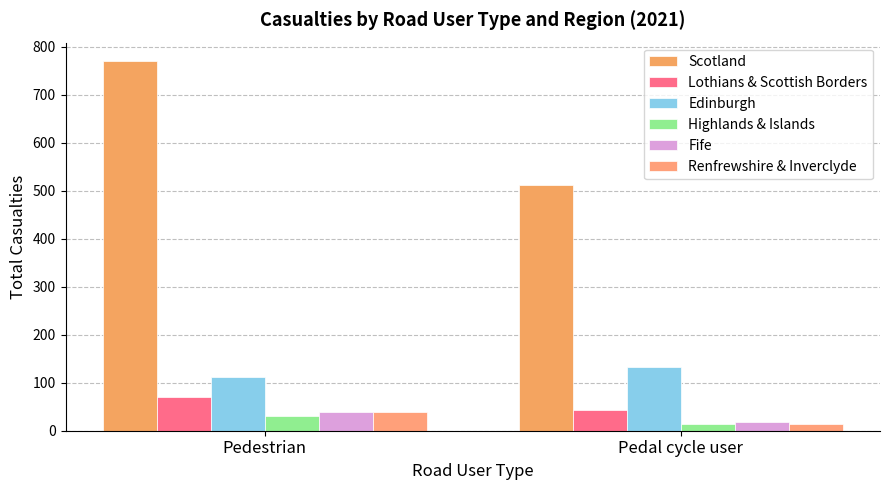

What are all the series names shown in the legend?

Scotland, Lothians & Scottish Borders, Edinburgh, Highlands & Islands, Fife, Renfrewshire & Inverclyde